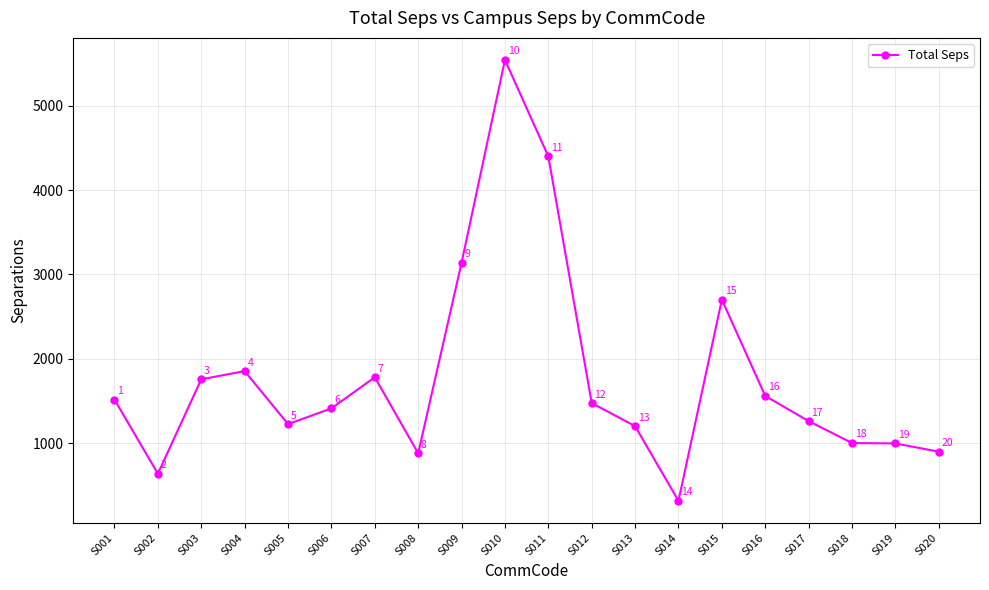

What is the difference between the values at S008 and S003?

876.3